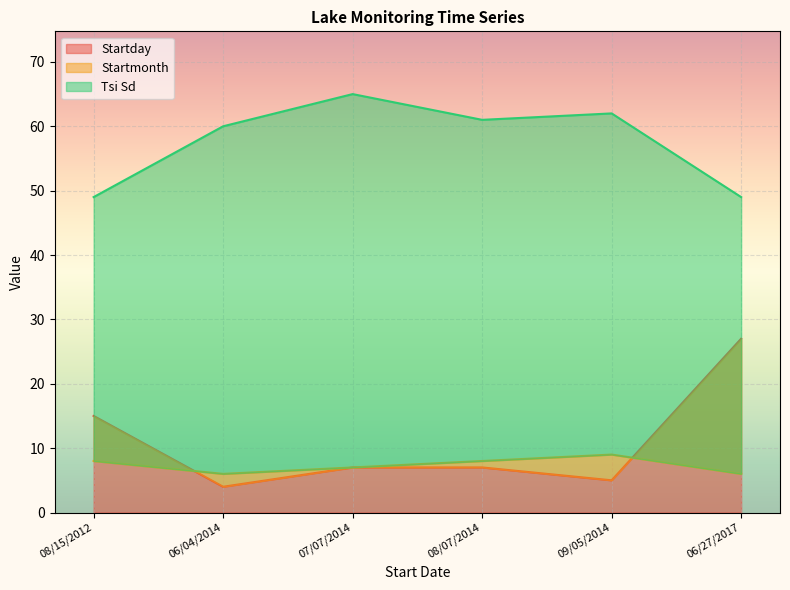

True or false: Startday has a value of 15 at 08/15/2012.

True